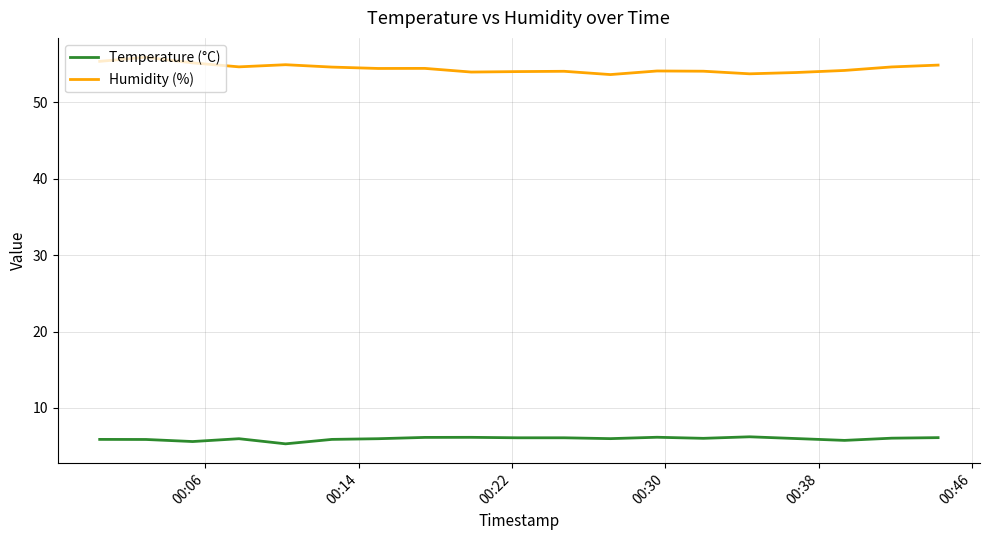

What is the greatest value displayed?

55.9